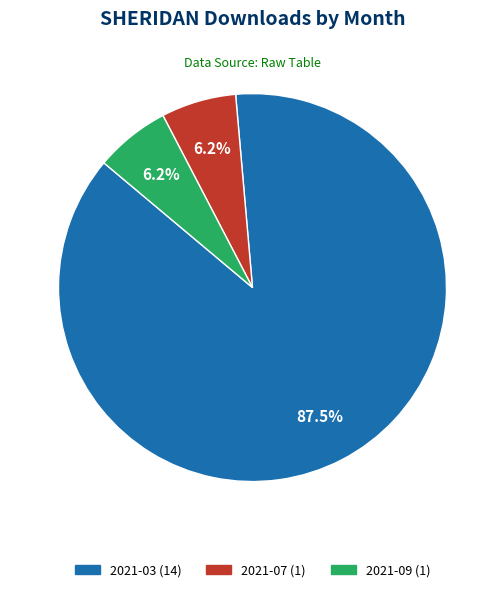

How many slices are in this pie chart?

3